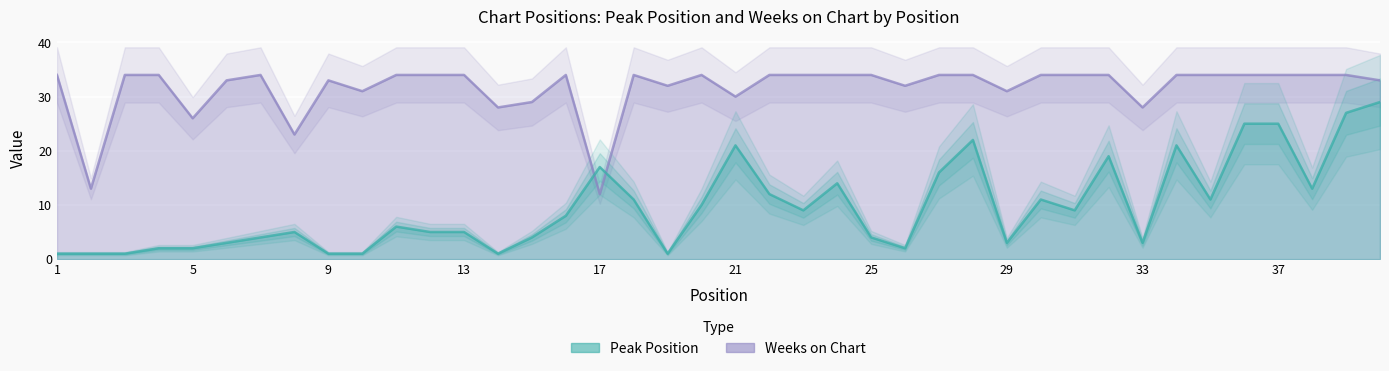

What is the value of the Weeks on Chart point at the 14th from the left?

28